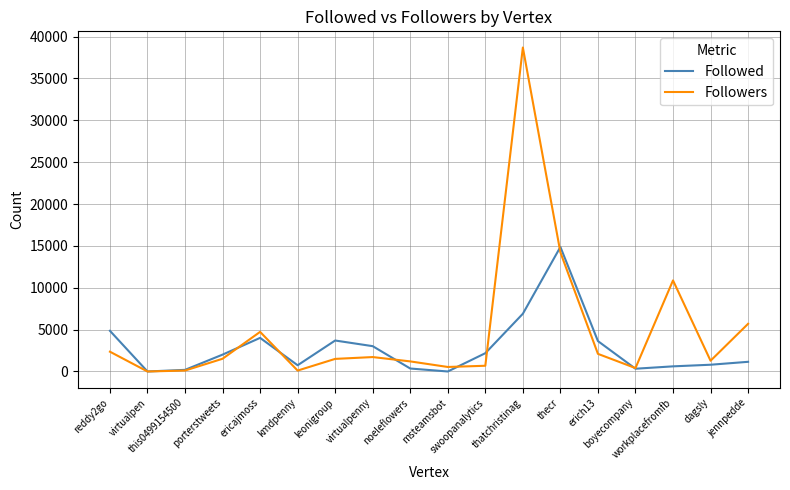

What is the difference between the second highest and minimum values in the Followed series?

6896